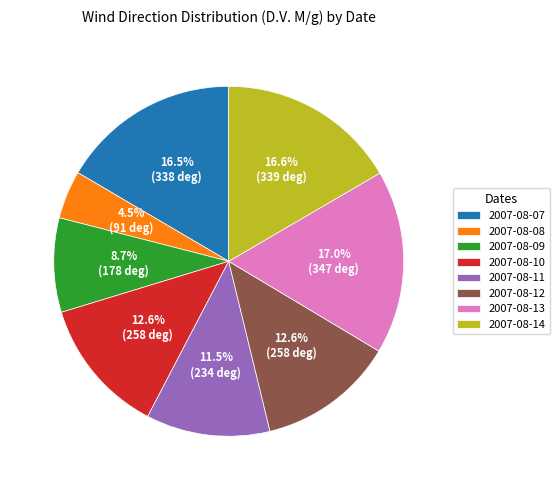

What percentage is NOT represented by 2007-08-07?

83.5%